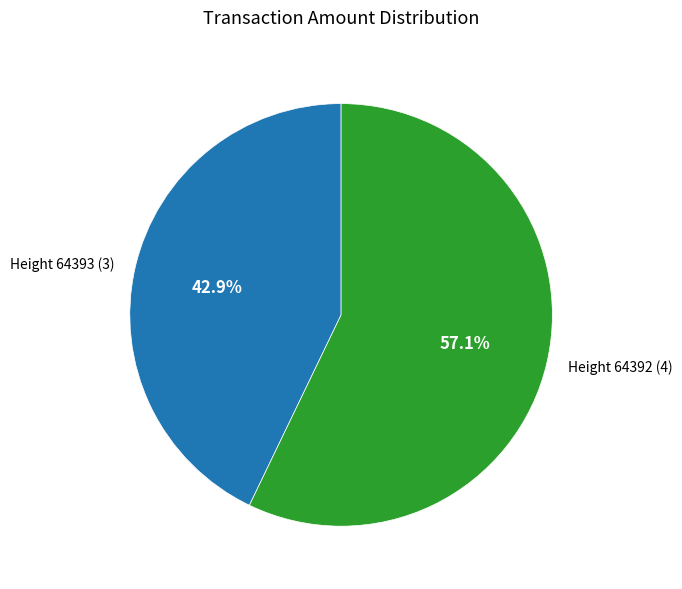

How many segments does this pie chart have?

2